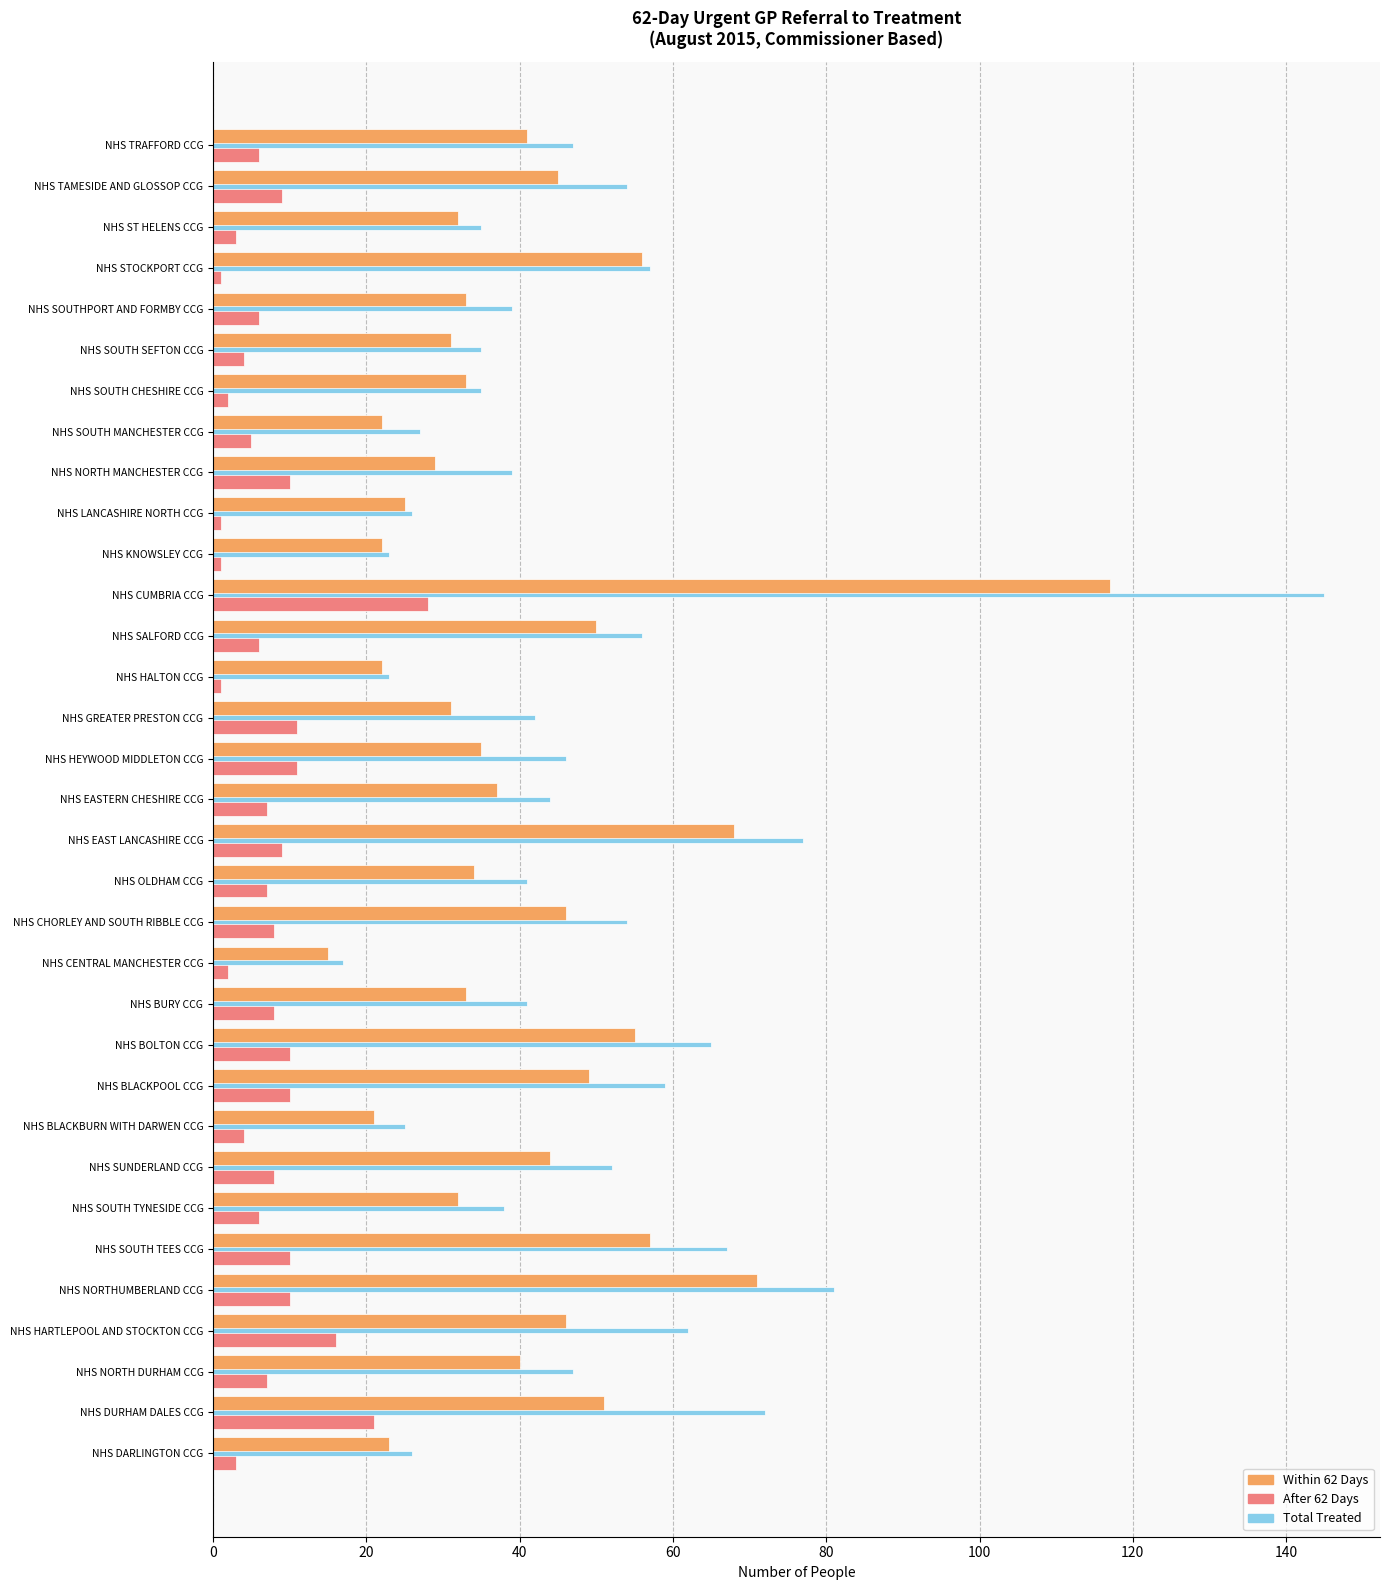

What is the spread (max minus min) of values at NHS HEYWOOD MIDDLETON CCG?

35